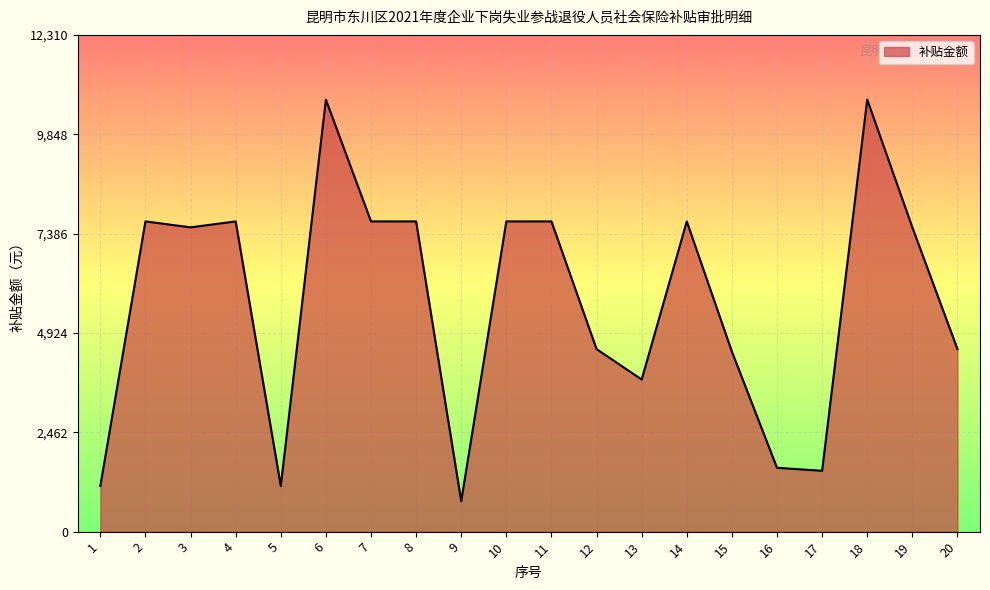

Reading left to right, extract all data points from this chart.

1131	7688	7541	7688	1131	10705	7688	7688	754	7688	7688	4524	3770	7688	4461	1582	1508	10705	7541	4524